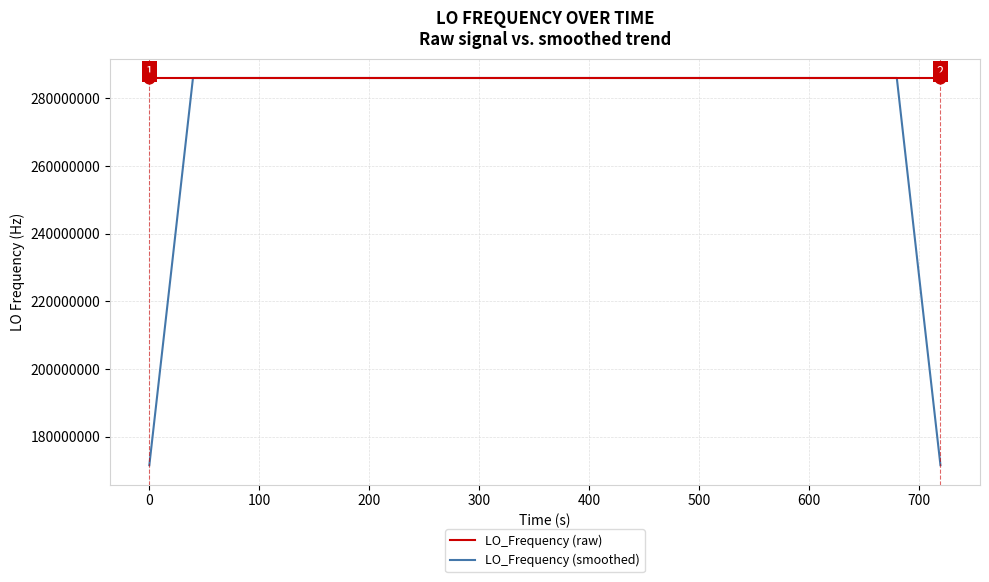

At how many categories does at least one series exceed 242827635?

40